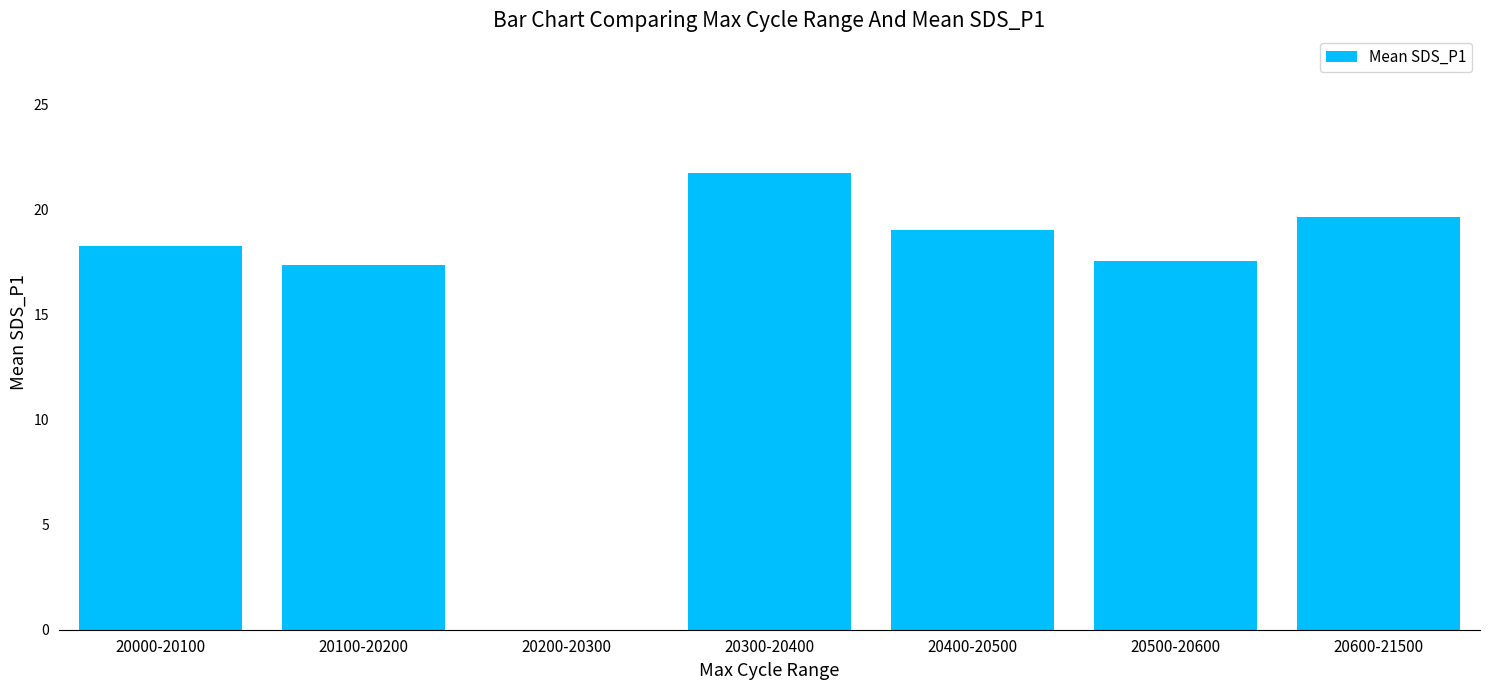

What is the sum of the values at 20500-20600 and 20100-20200?

34.9